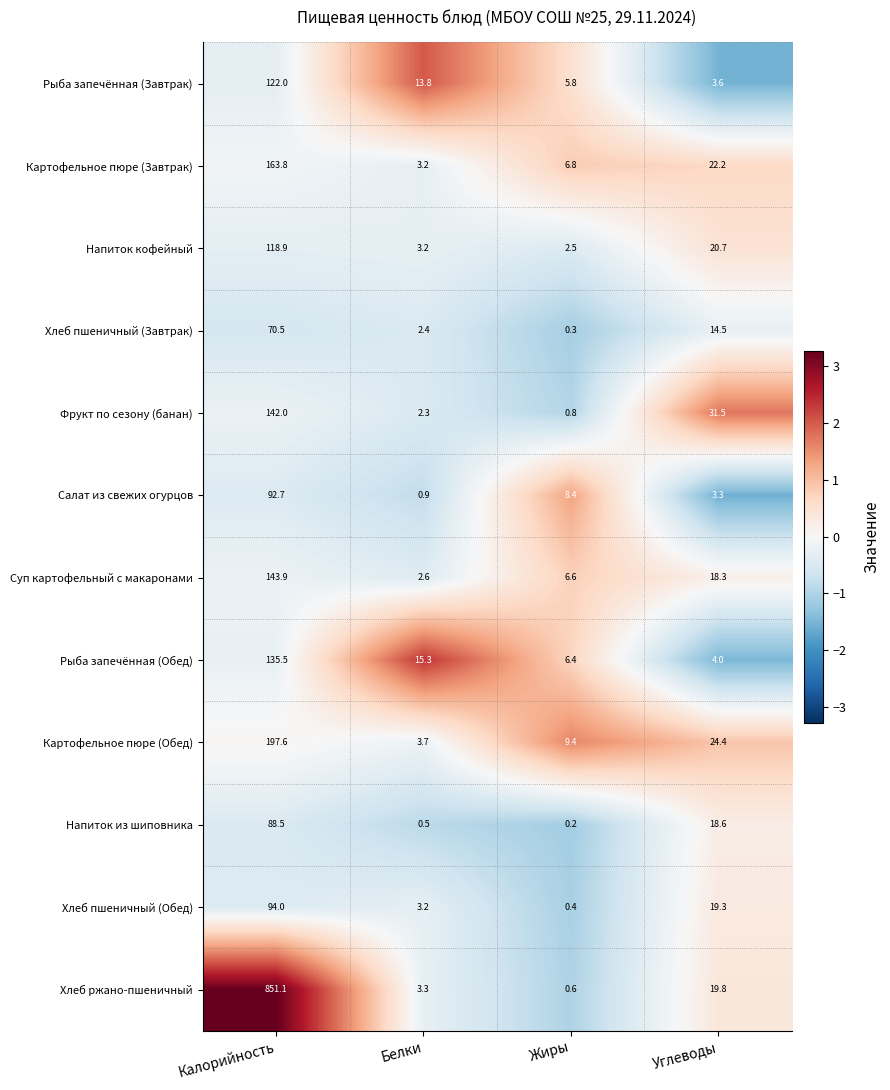

How many values in the Хлеб пшеничный (Обед) series exceed 19?

2